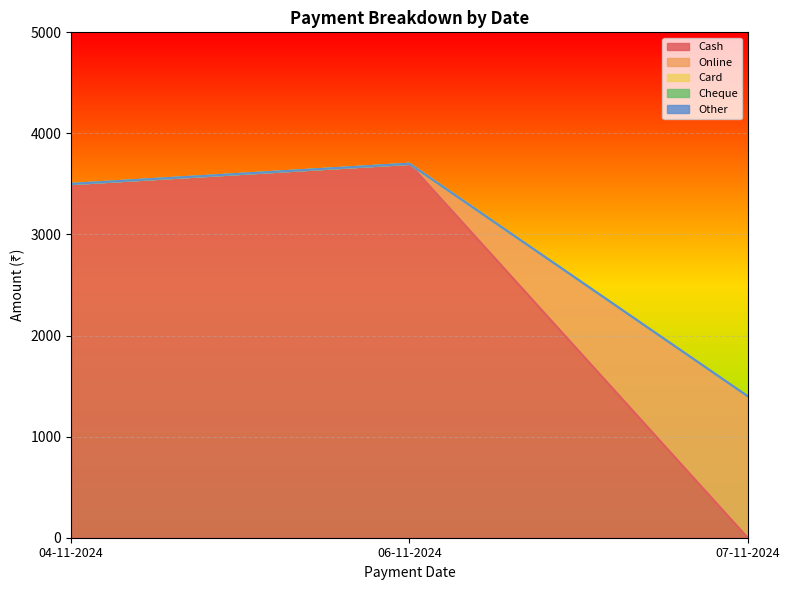

What is the maximum value shown in the chart?

3700